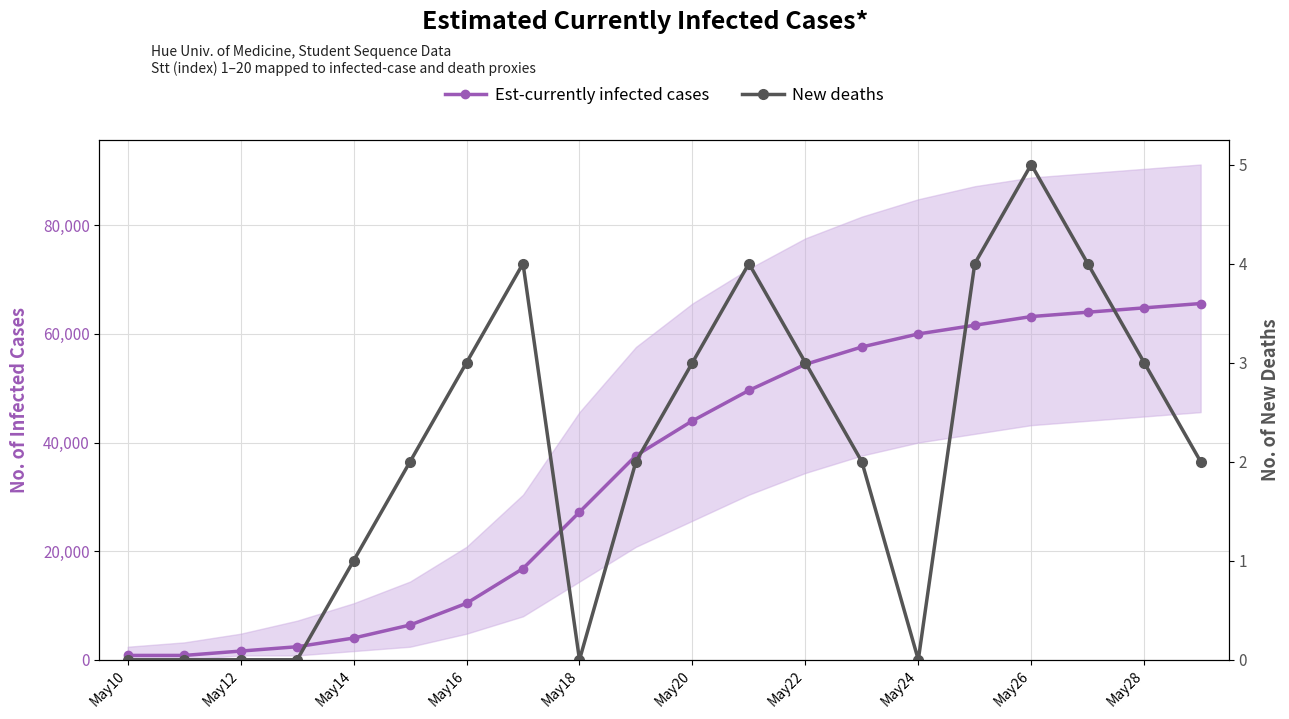

True or false: Est-currently infected cases has more than 2 points higher than both neighbors.

False